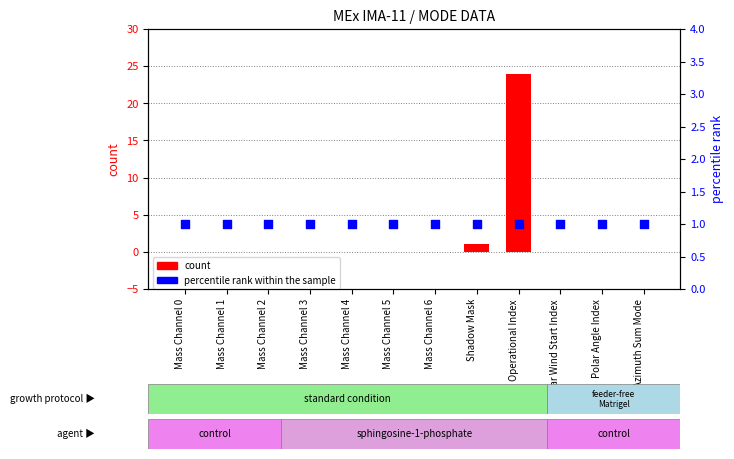

What are all the series names shown in the legend?

count, percentile rank within the sample